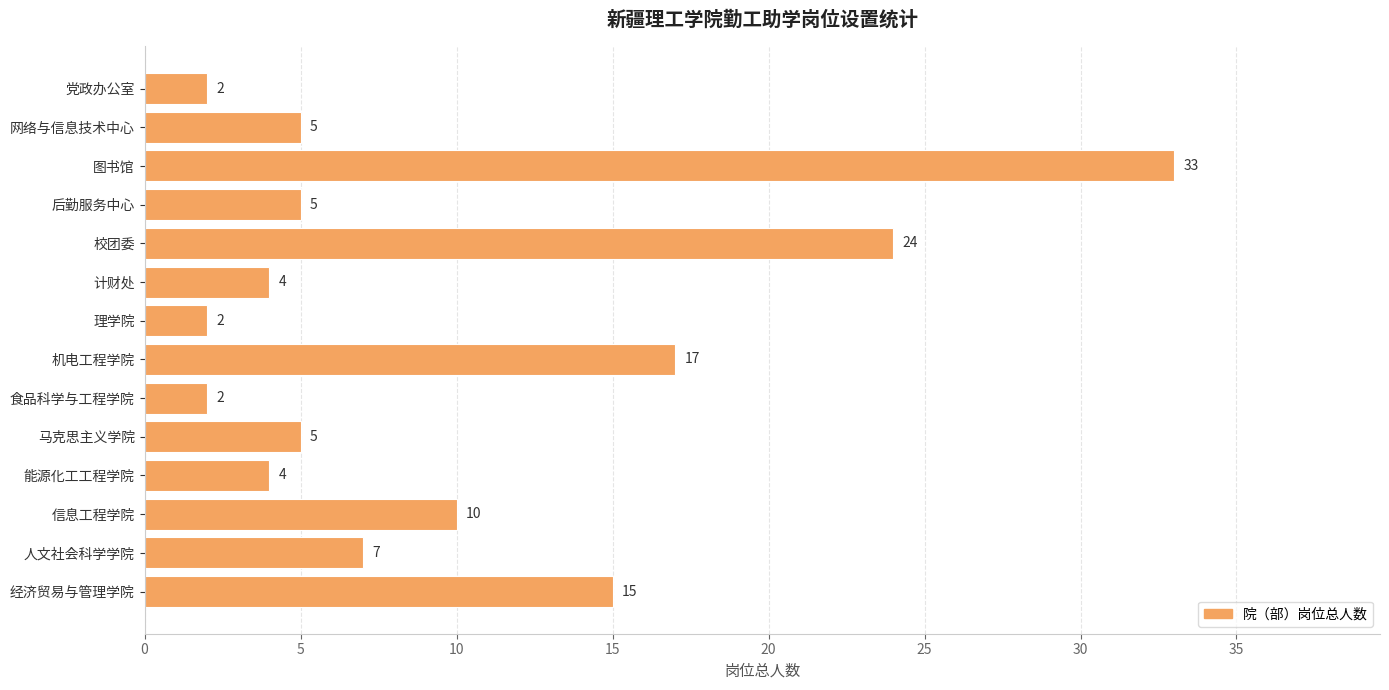

True or false: the data shows 6 at 计财处.

False